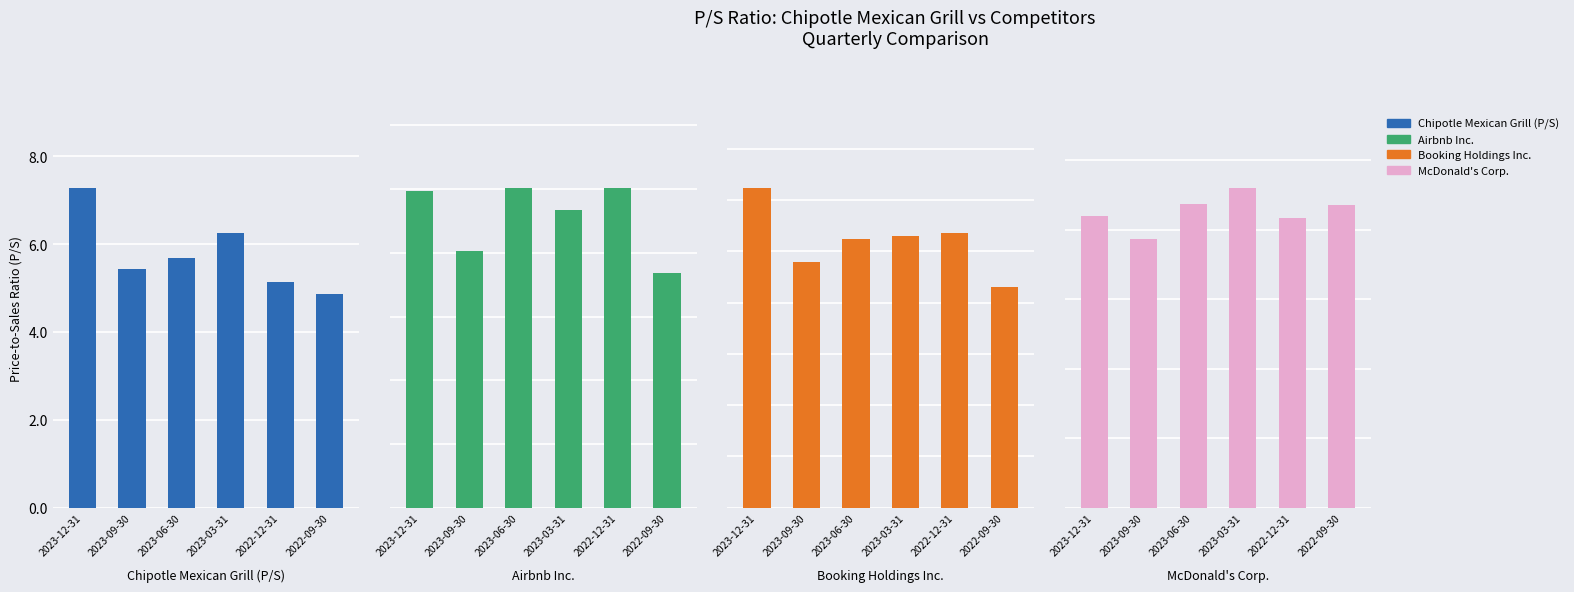

How many bars are there in each group?

4